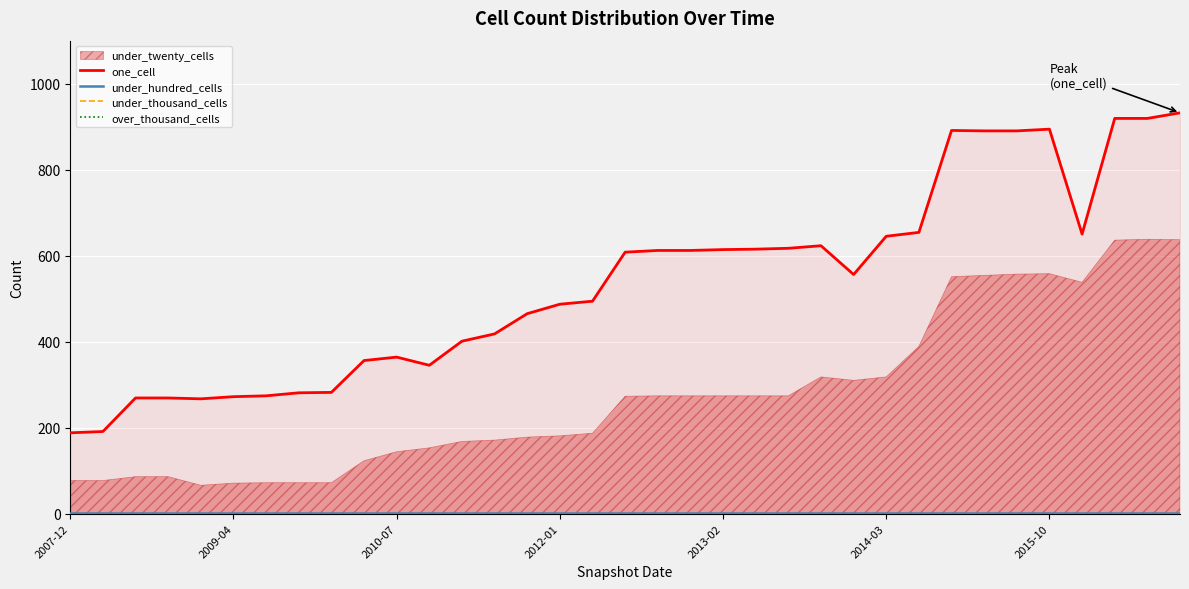

What is the minimum value for one_cell?

188